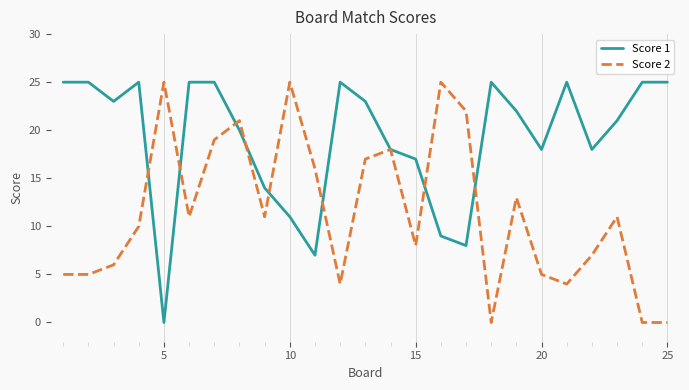

What is the maximum value for Score 2?

25